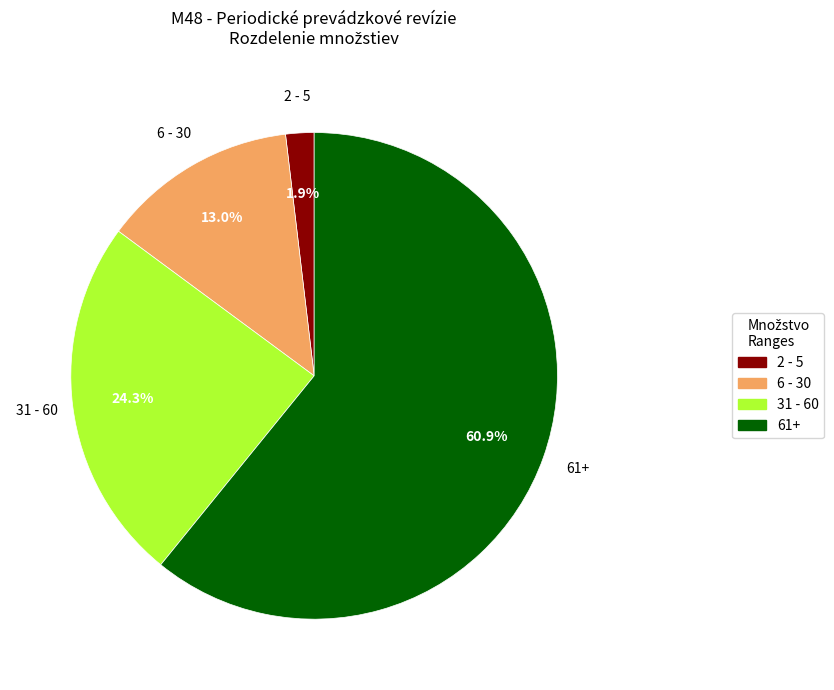

Does any single category account for the majority?

Yes